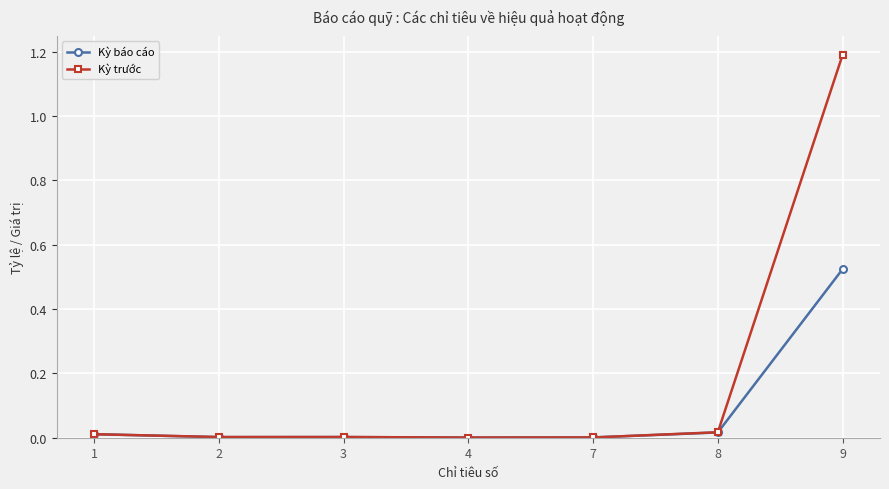

List the series in order of their peak value, lowest first.

Kỳ báo cáo, Kỳ trước